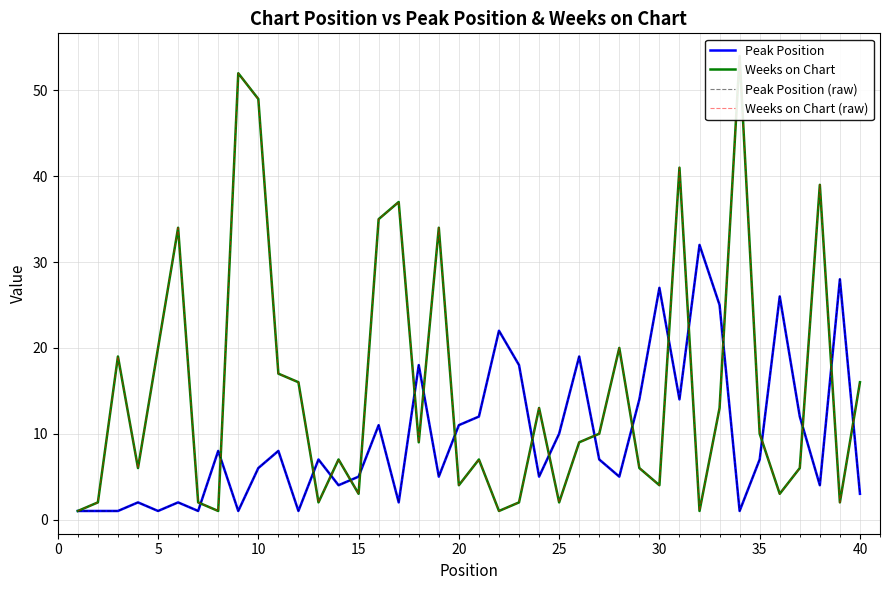

How many values in the Peak Position (raw) series exceed 7?

18